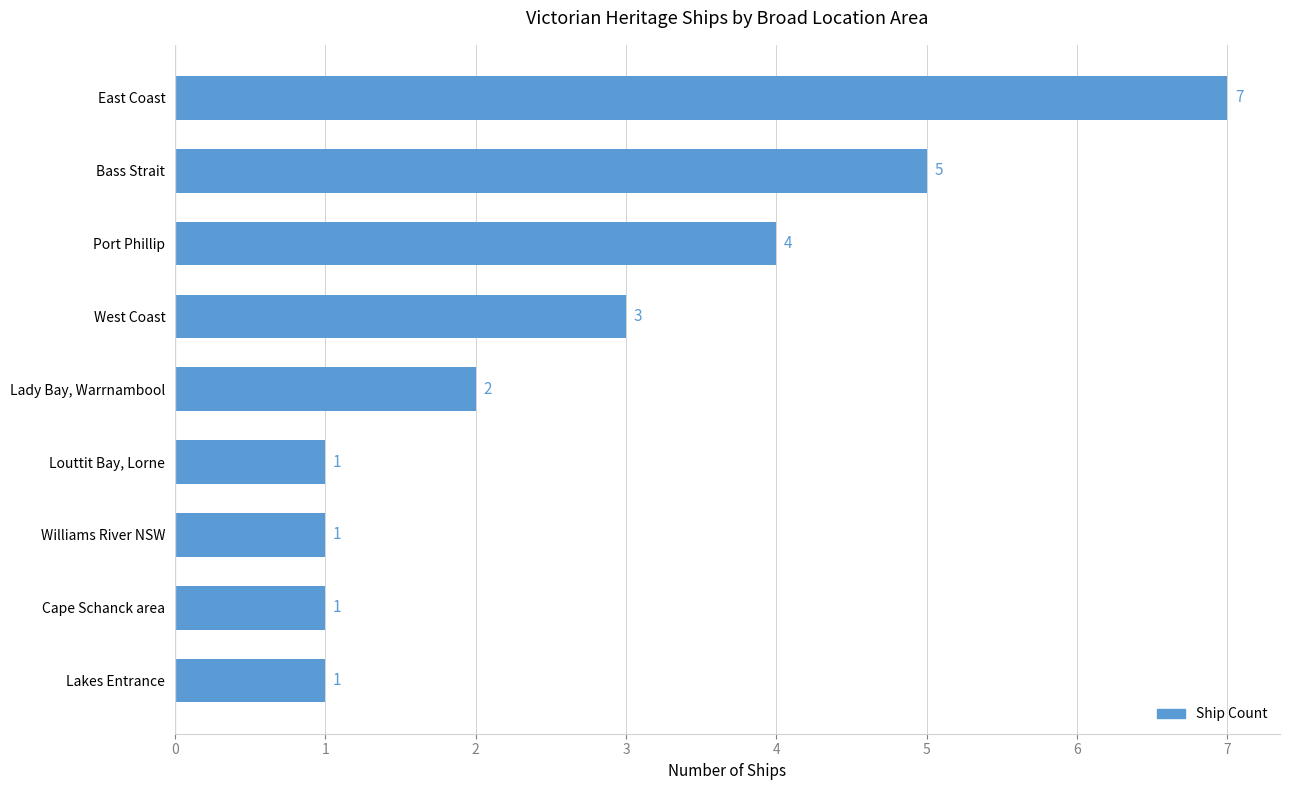

What is the change in value from Louttit Bay, Lorne to West Coast?

+2